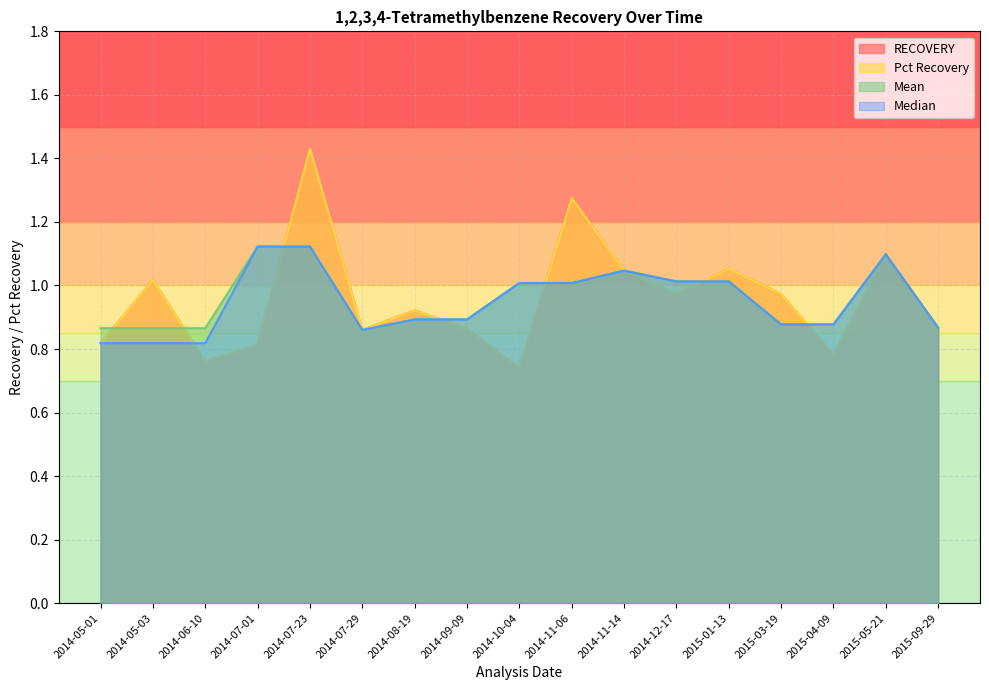

Reading left to right, what are all the values shown in this chart?

RECOVERY: 2014-05-01=0.8	2014-05-03=1.0	2014-06-10=0.8	2014-07-01=0.8	2014-07-23=1.4	2014-07-29=0.9	2014-08-19=0.9	2014-09-09=0.9	2014-10-04=0.7	2014-11-06=1.3	2014-11-14=1.0	2014-12-17=1.0	2015-01-13=1.1	2015-03-19=1.0	2015-04-09=0.8	2015-05-21=1.1	2015-09-29=0.9
Pct Recovery: 2014-05-01=0.8	2014-05-03=1.0	2014-06-10=0.8	2014-07-01=0.8	2014-07-23=1.4	2014-07-29=0.9	2014-08-19=0.9	2014-09-09=0.9	2014-10-04=0.7	2014-11-06=1.3	2014-11-14=1.0	2014-12-17=1.0	2015-01-13=1.1	2015-03-19=1.0	2015-04-09=0.8	2015-05-21=1.1	2015-09-29=0.9
Mean: 2014-05-01=0.9	2014-05-03=0.9	2014-06-10=0.9	2014-07-01=1.1	2014-07-23=1.1	2014-07-29=0.9	2014-08-19=0.9	2014-09-09=0.9	2014-10-04=1.0	2014-11-06=1.0	2014-11-14=1.0	2014-12-17=1.0	2015-01-13=1.0	2015-03-19=0.9	2015-04-09=0.9	2015-05-21=1.1	2015-09-29=0.9
Median: 2014-05-01=0.8	2014-05-03=0.8	2014-06-10=0.8	2014-07-01=1.1	2014-07-23=1.1	2014-07-29=0.9	2014-08-19=0.9	2014-09-09=0.9	2014-10-04=1.0	2014-11-06=1.0	2014-11-14=1.0	2014-12-17=1.0	2015-01-13=1.0	2015-03-19=0.9	2015-04-09=0.9	2015-05-21=1.1	2015-09-29=0.9